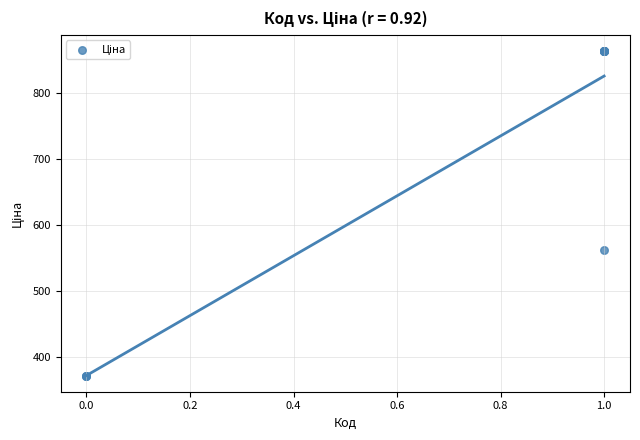

What Y value in the scatter plot is closest to 617?

560.8